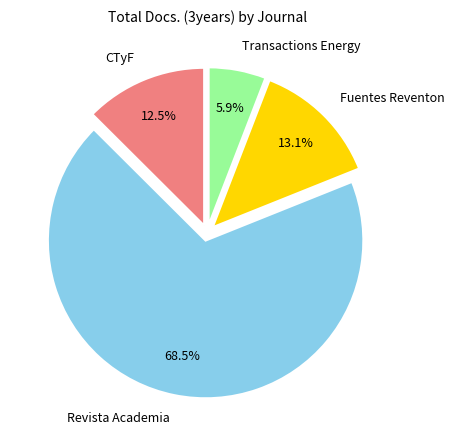

Which slice represents more than half of the pie?

Revista Academia